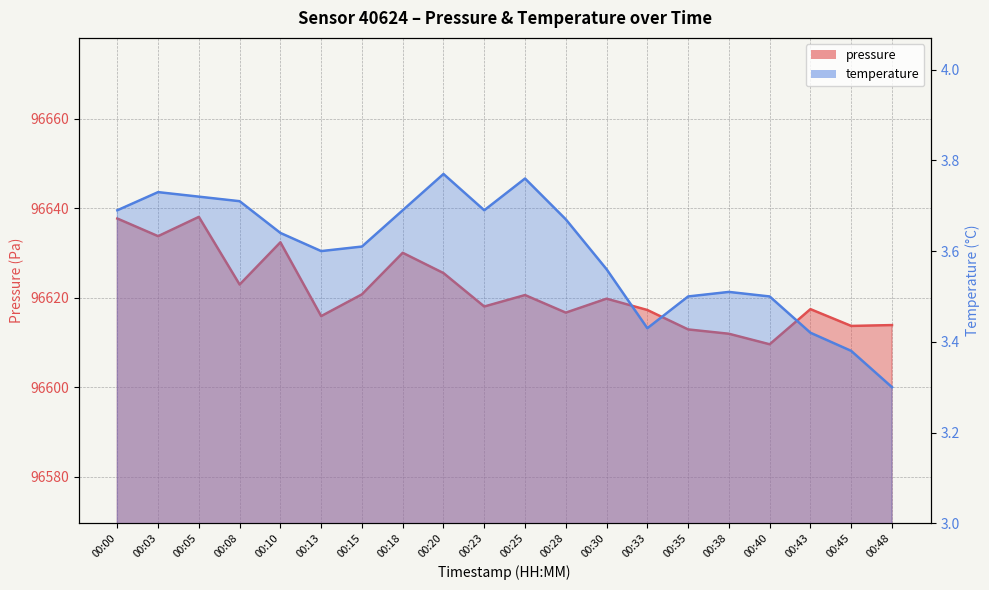

Where is the first local minimum for temperature?

00:13